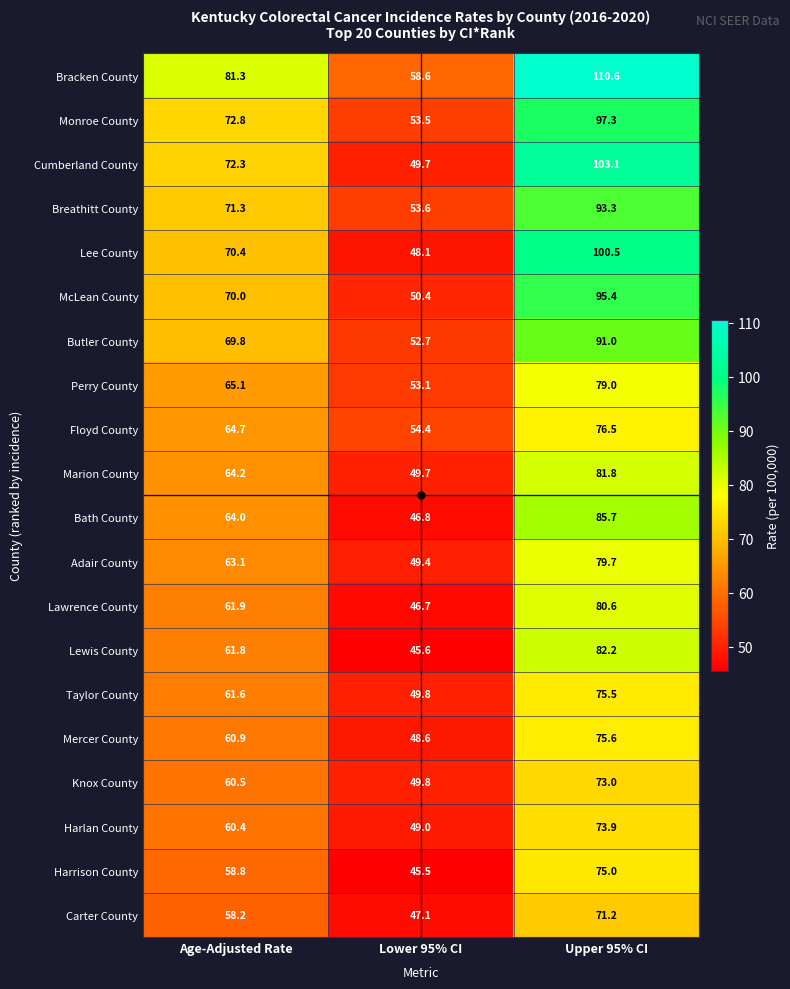

What is the sum of the Taylor County values at Lower 95% CI and Age-Adjusted Rate?

111.4